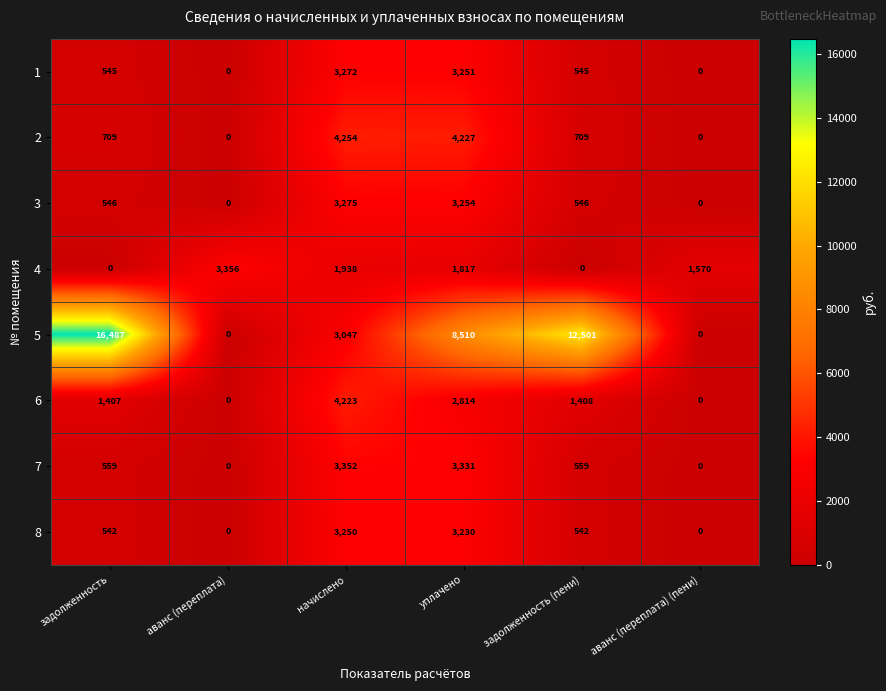

How many categories are shown in the chart?

6